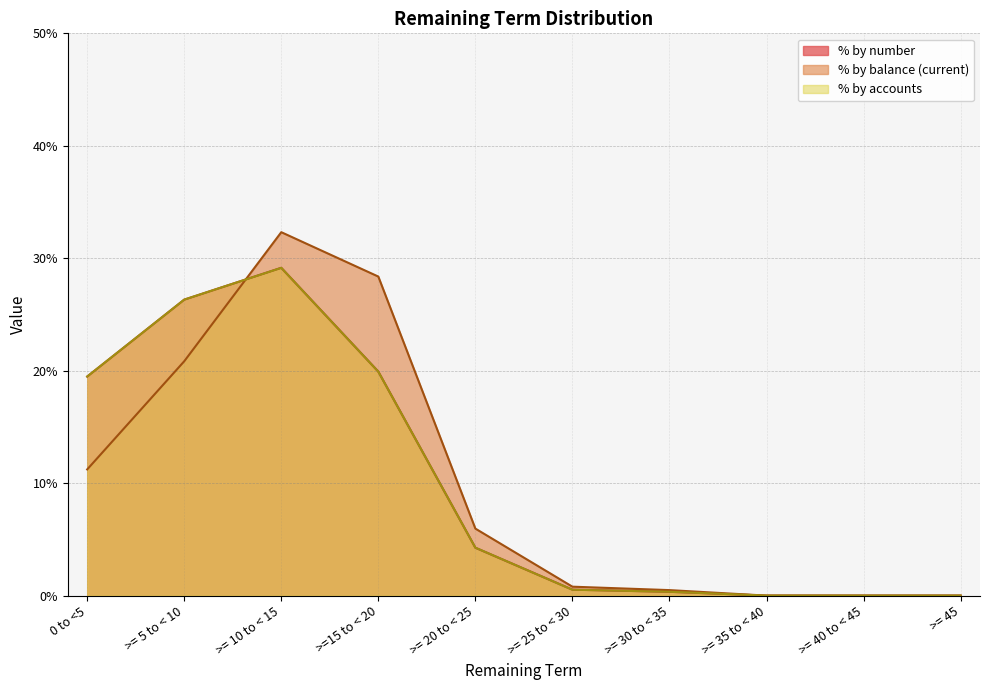

Where do Current balance (£) and % by number first cross each other?

>= 5 to < 10 and >= 10 to < 15